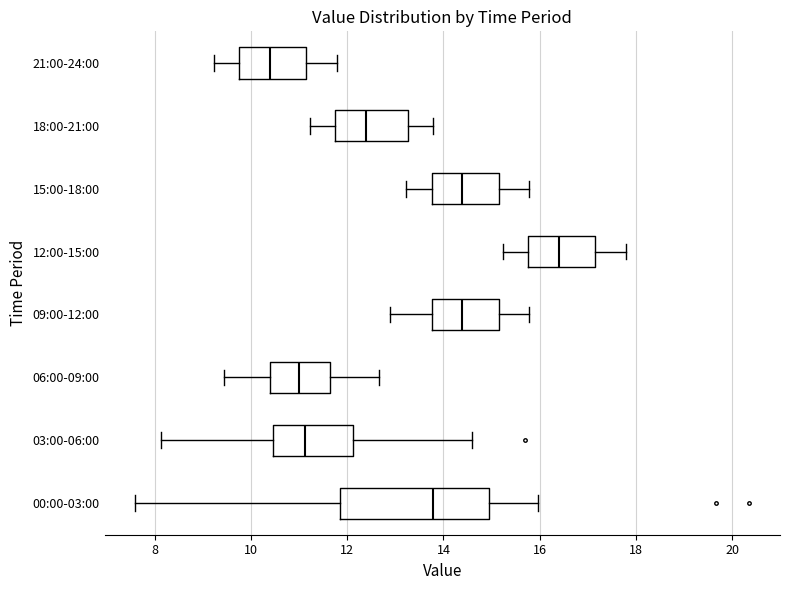

Where is the left edge of the box for 21:00-24:00 on the x-axis? The values are not printed on the chart, so give them approximately, as read against the axis.

9.8